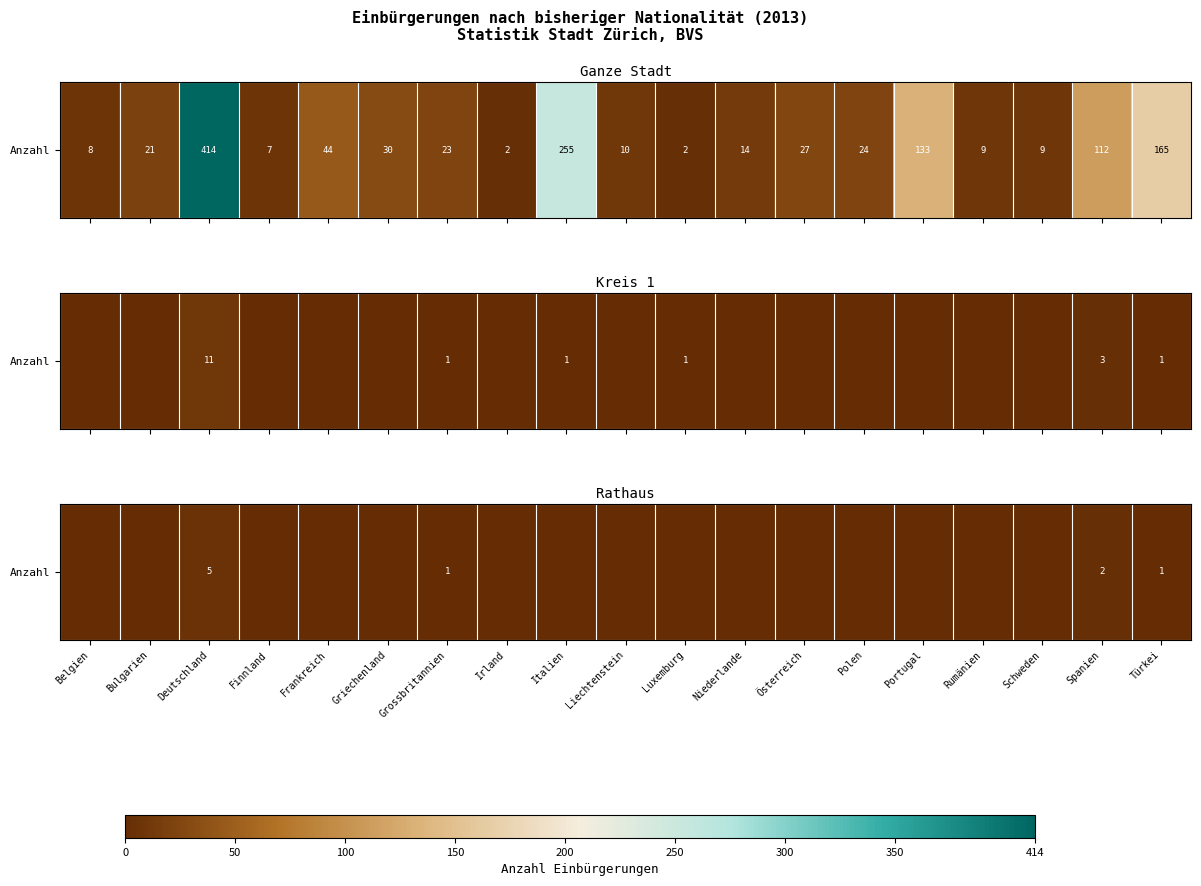

Is it true that the value at Spanien is 0.0?

True